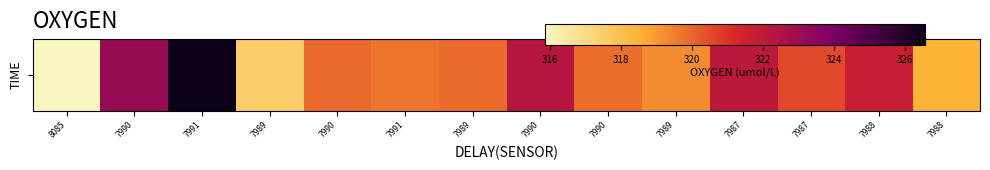

True or false: the data shows 126.6 at 7991.

False